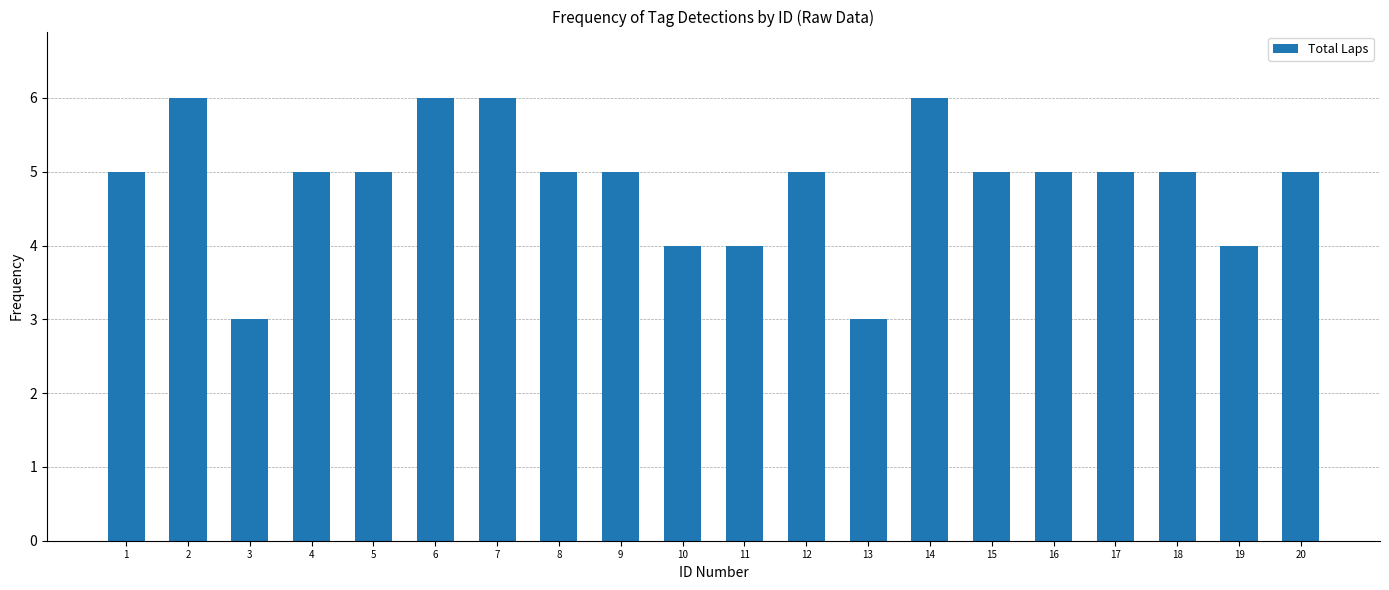

What is the sum of the values at 9 and 3?

8